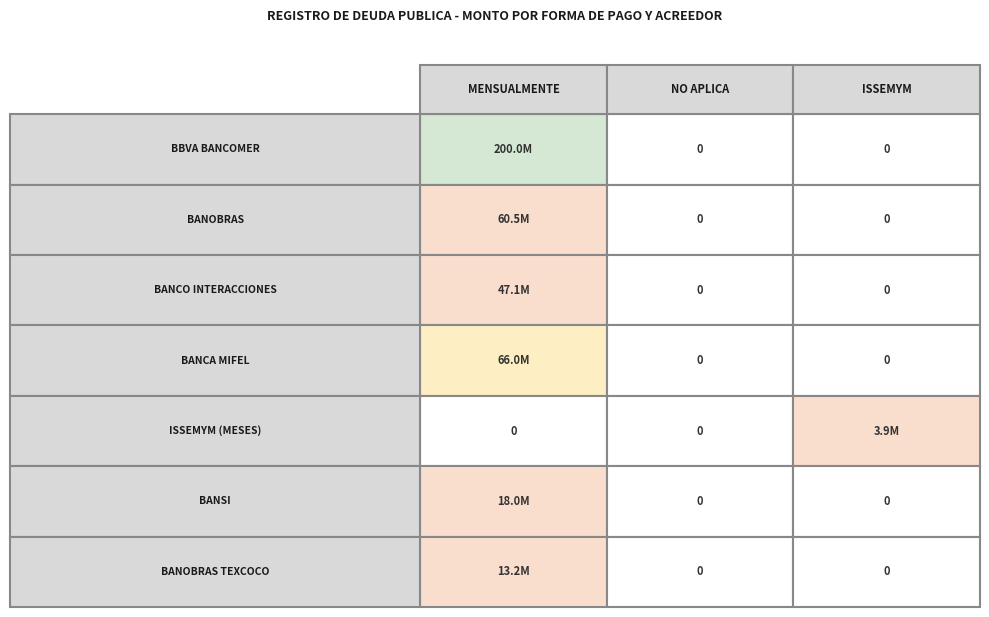

The MENSUALMENTE series shows 200000000.0 at 0. True or false?

True